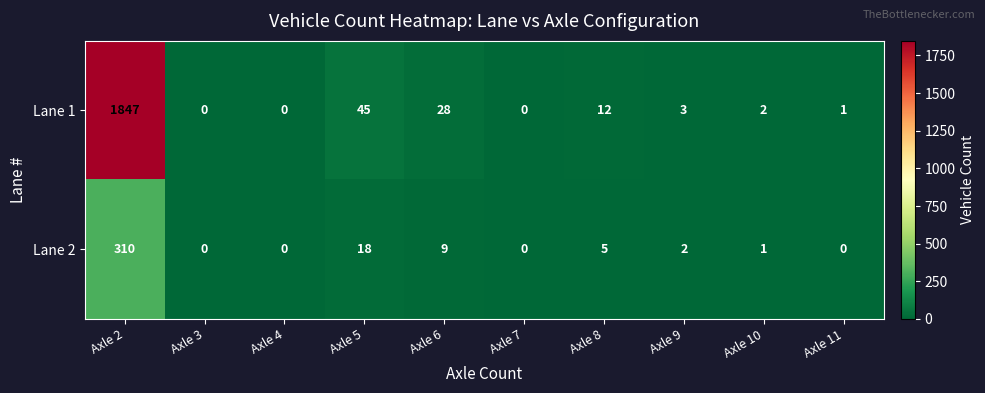

What is the difference between the maximum and minimum values in the Lane 1 series?

1847